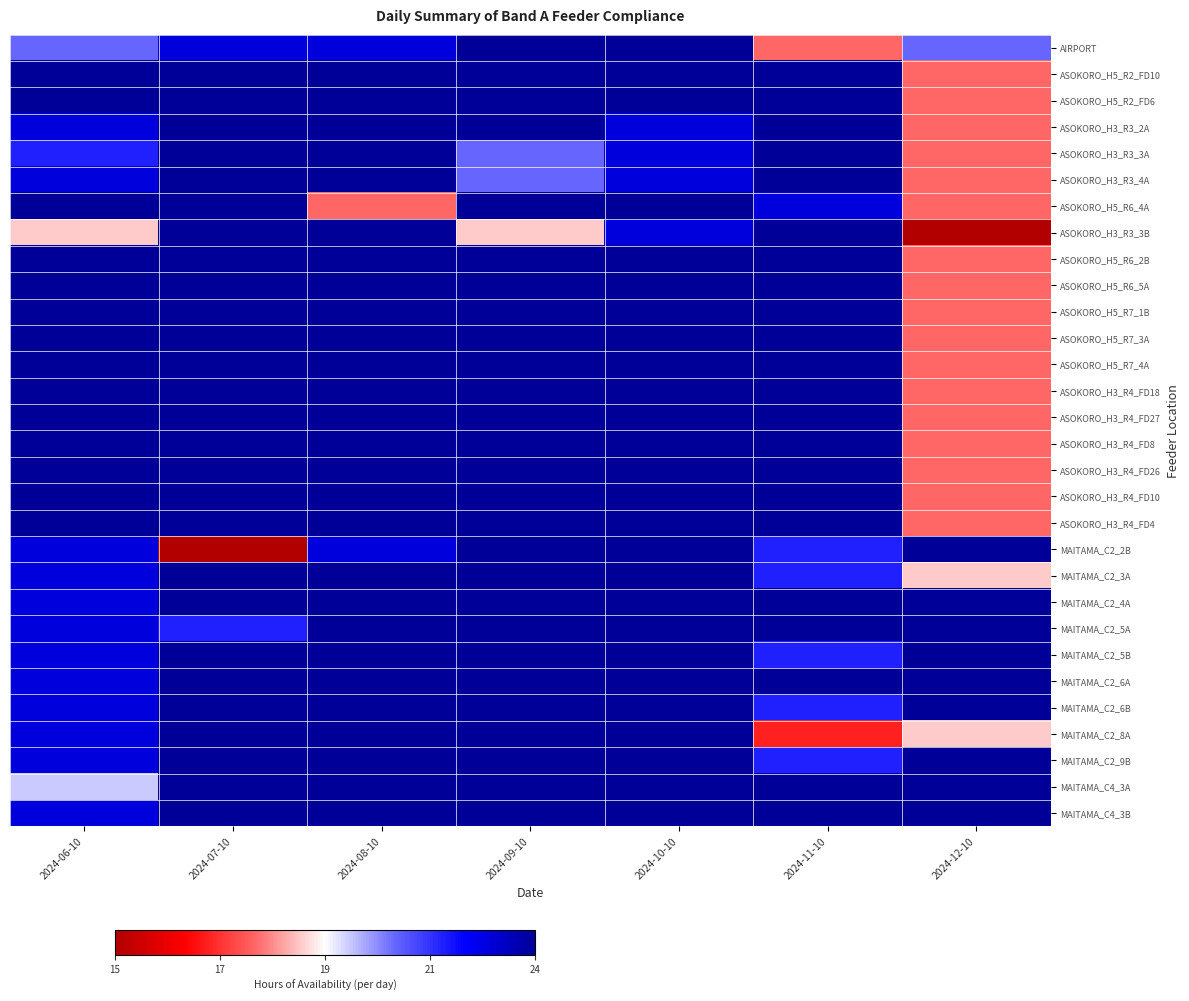

What is the difference between the highest and lowest values at 2024-10-10?

11.1